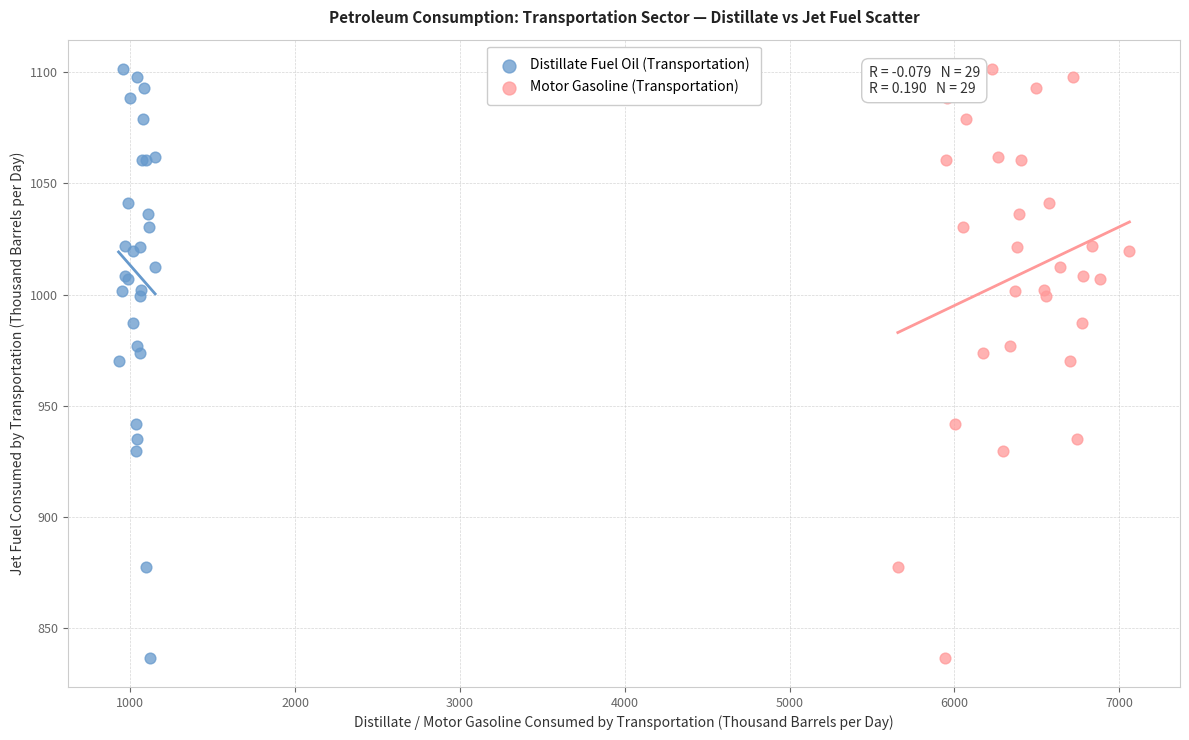

What are all the series names shown in the legend?

Distillate Fuel Oil (Transportation), Motor Gasoline (Transportation)